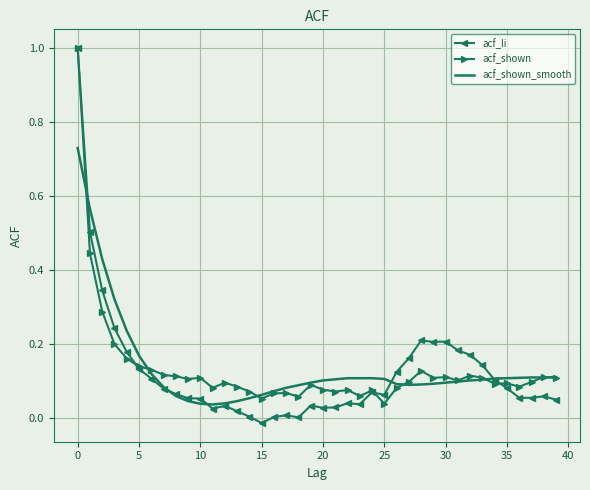

What is the greatest value displayed?

1.0